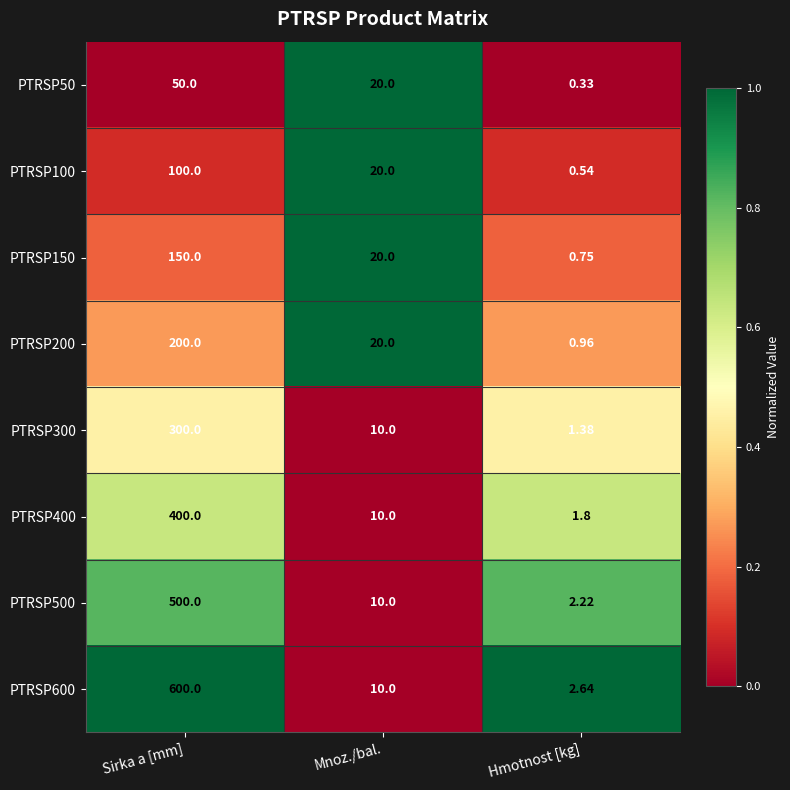

At which category is the sum across all series the highest?

Sirka a [mm]